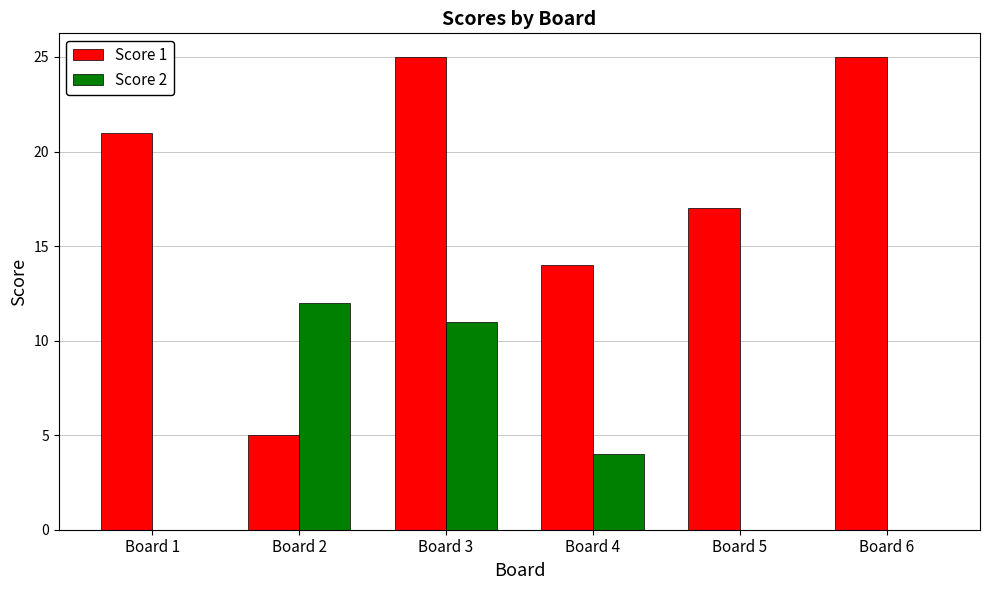

Which series has the largest total across all categories?

Score 1